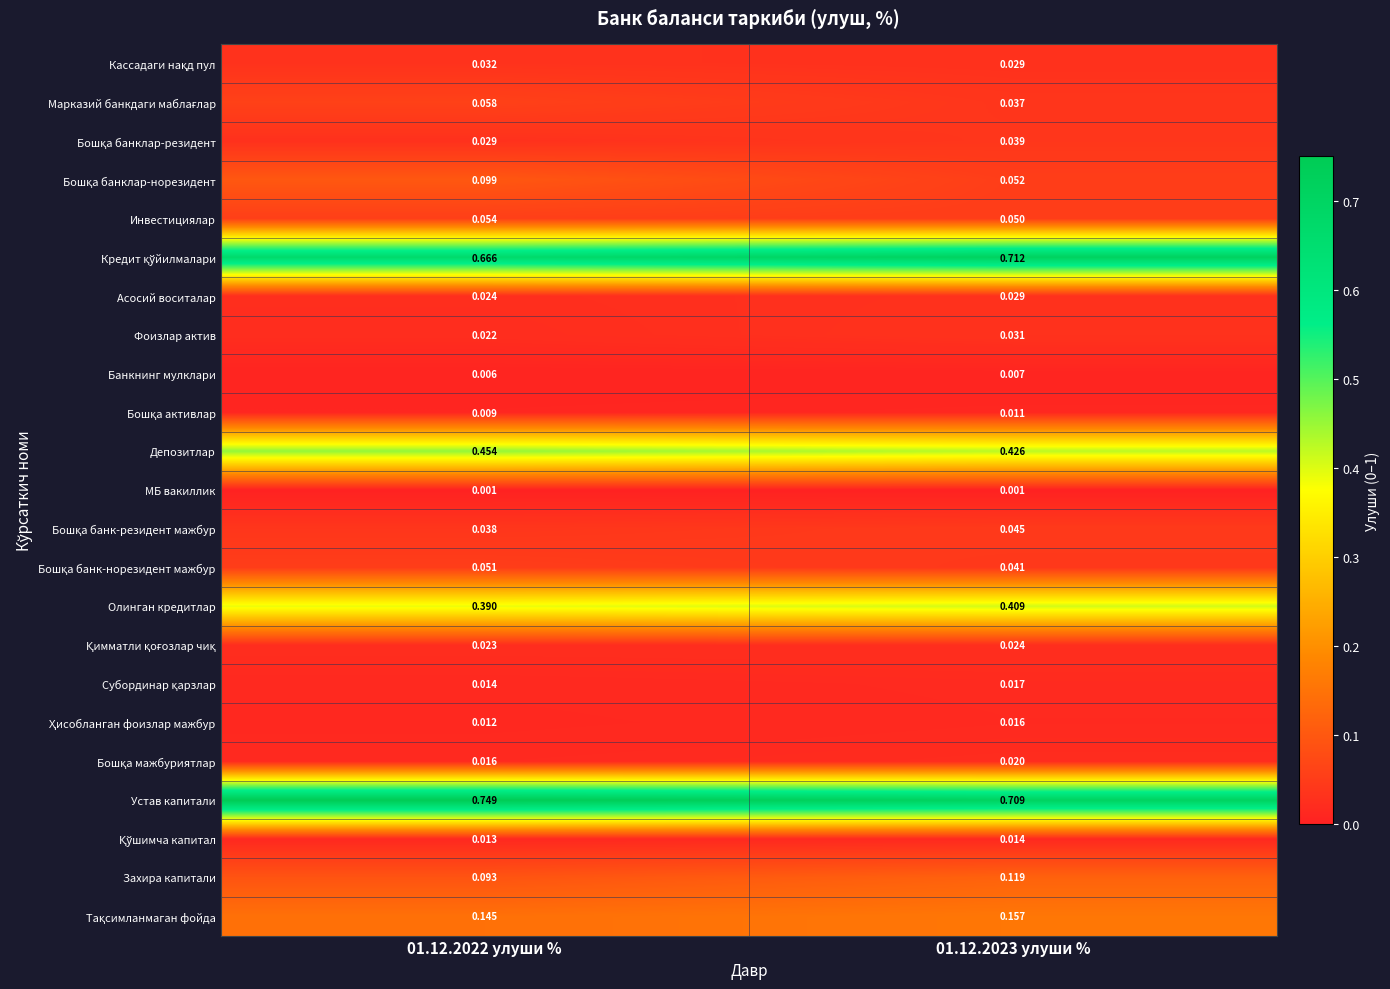

Is the value of Банкнинг мулклари at 01.12.2022 улуши % greater than the value of Устав капитали at 01.12.2023 улуши %?

No